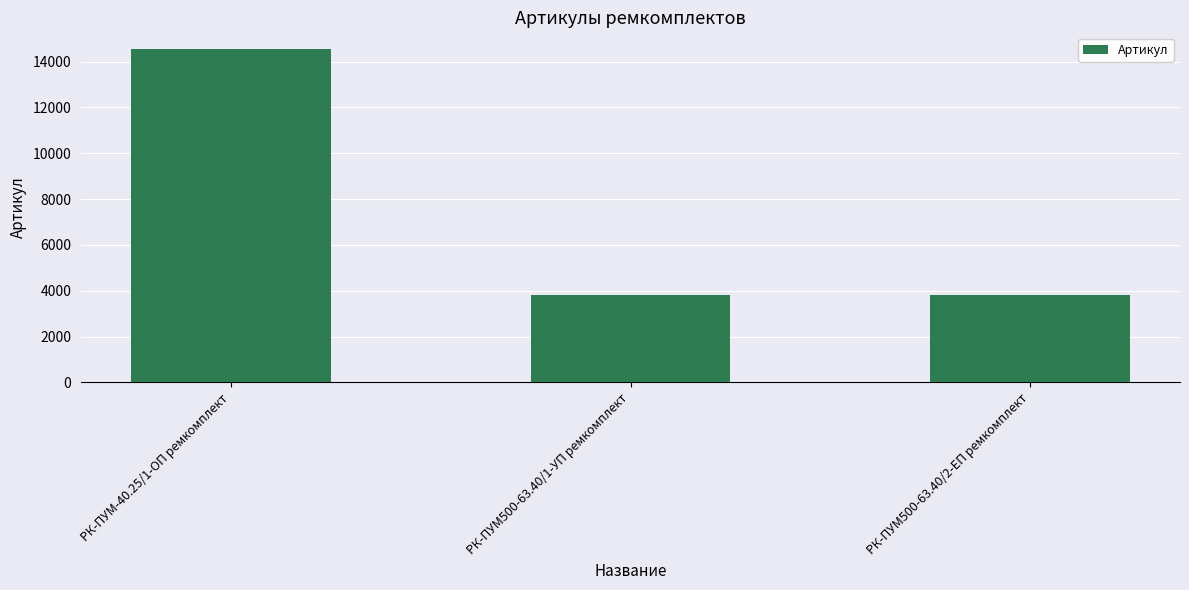

What is the label of the 2nd bar from the right?

РК-ПУМ500-63.40/1-УП ремкомплект